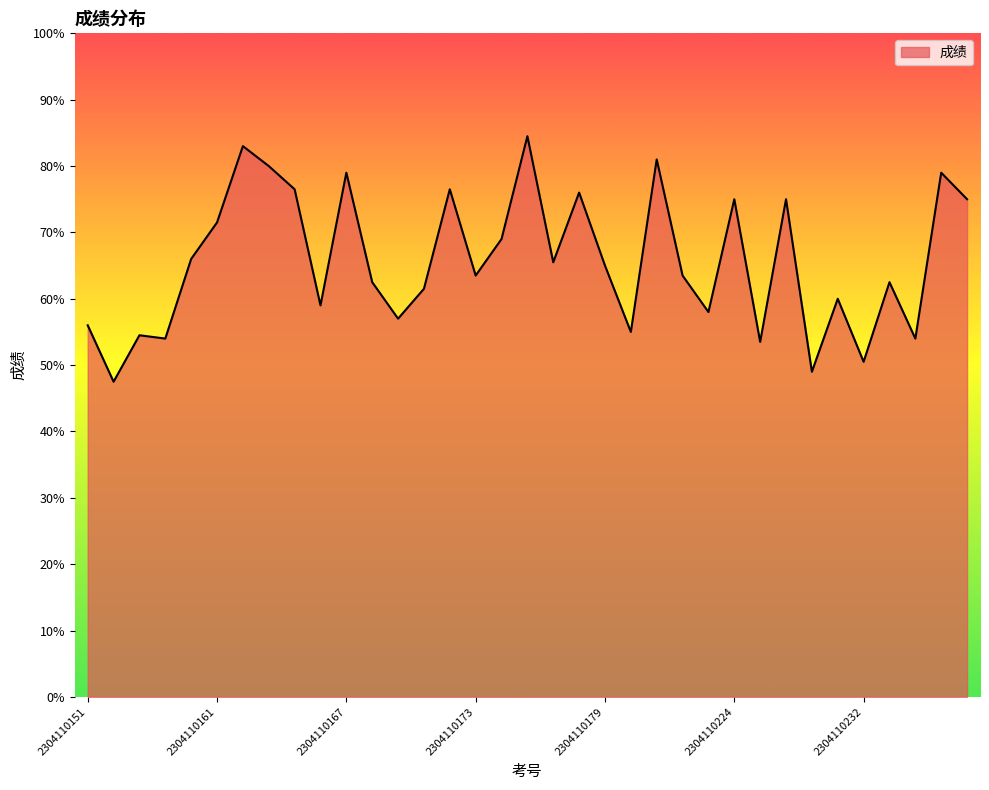

What is the sum of all values?

2299.0